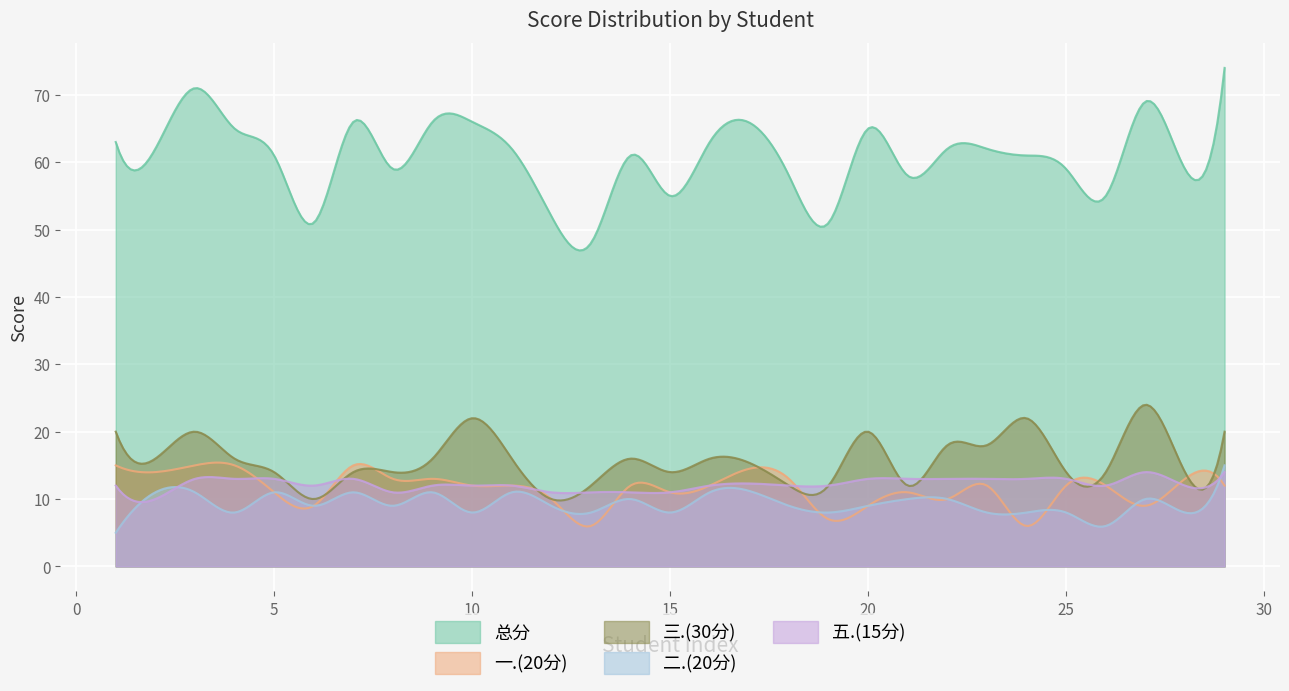

What is the minimum value for 三.(30分)?

9.8